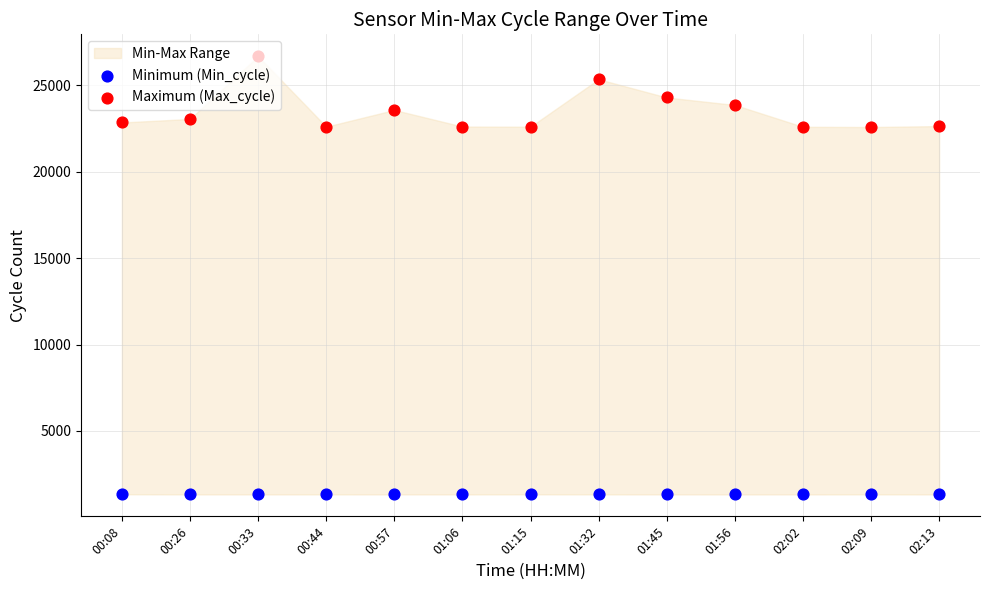

What is the total value across all series at 01:06?

23948